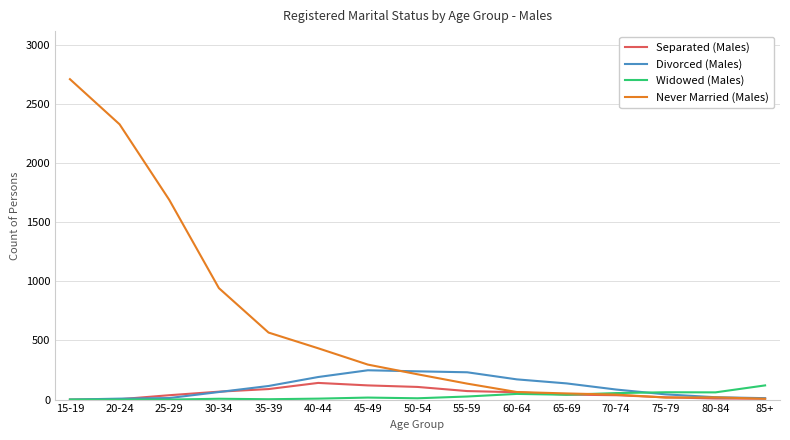

Which series has the widest spread of values?

Never Married (Males)